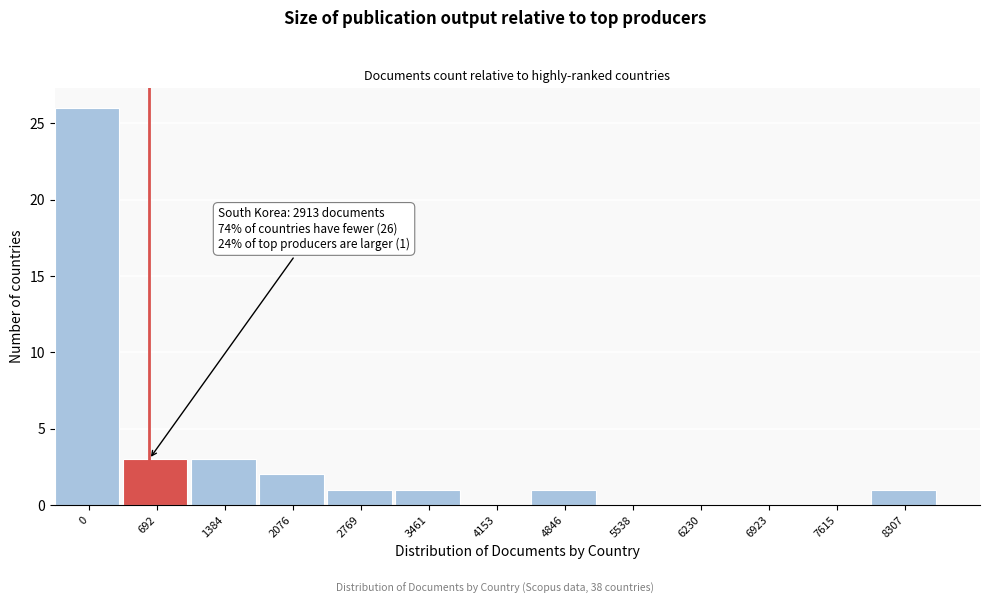

Reading right to left, list all the values displayed in this chart.

8307=1	7615=0	6923=0	6230=0	5538=0	4846=1	4153=0	3461=1	2769=1	2076=2	1384=3	692=3	0=26